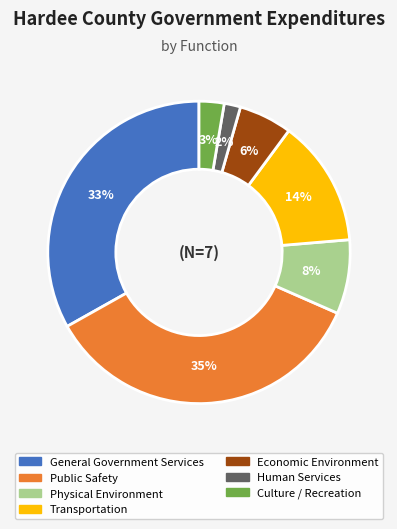

Is the sum of Transportation and Physical Environment greater than half?

No